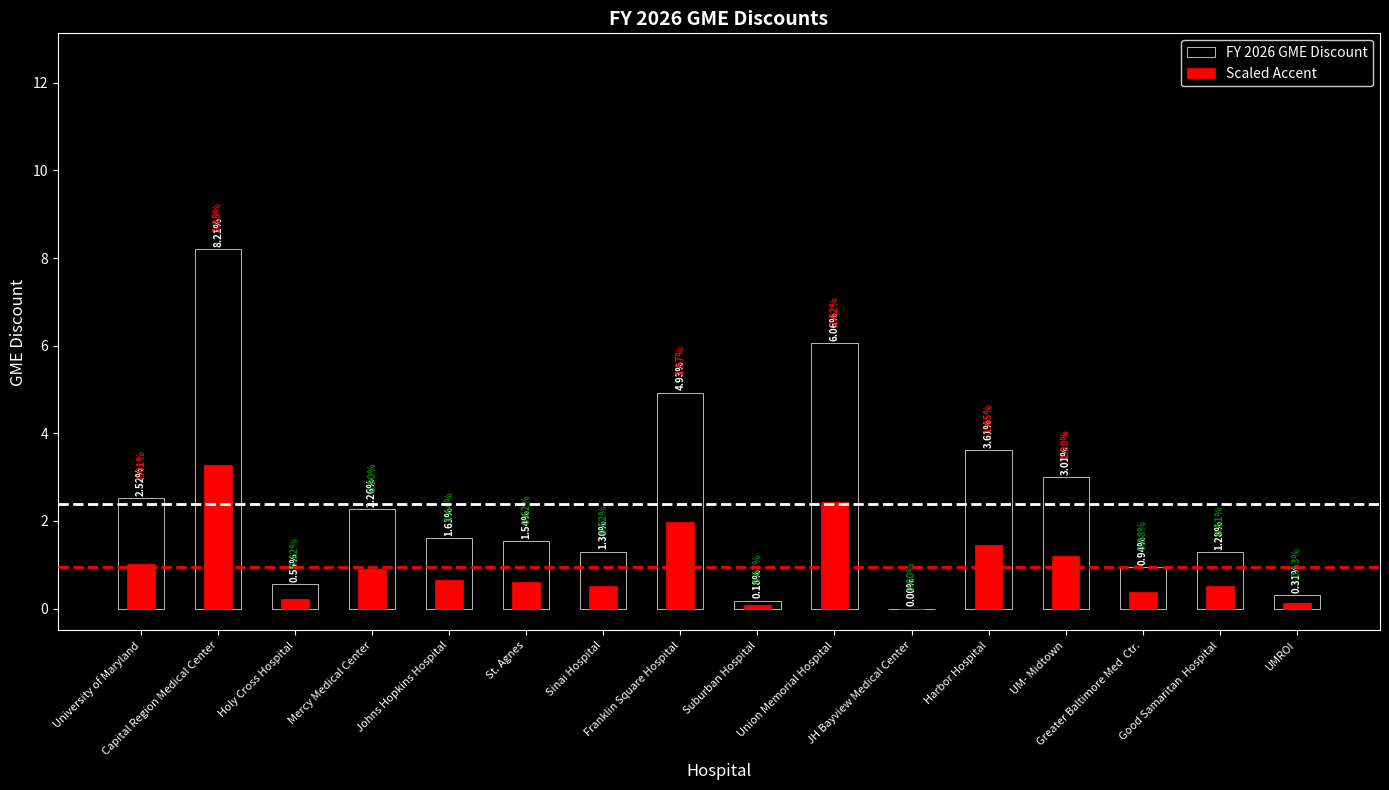

What is the maximum value shown in the chart?

8.2